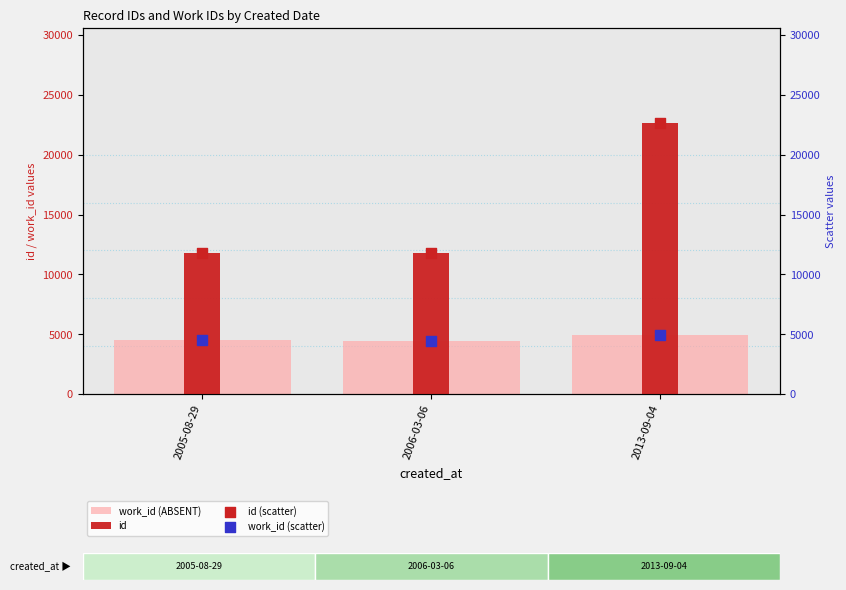

Which series has the largest total across all categories?

id